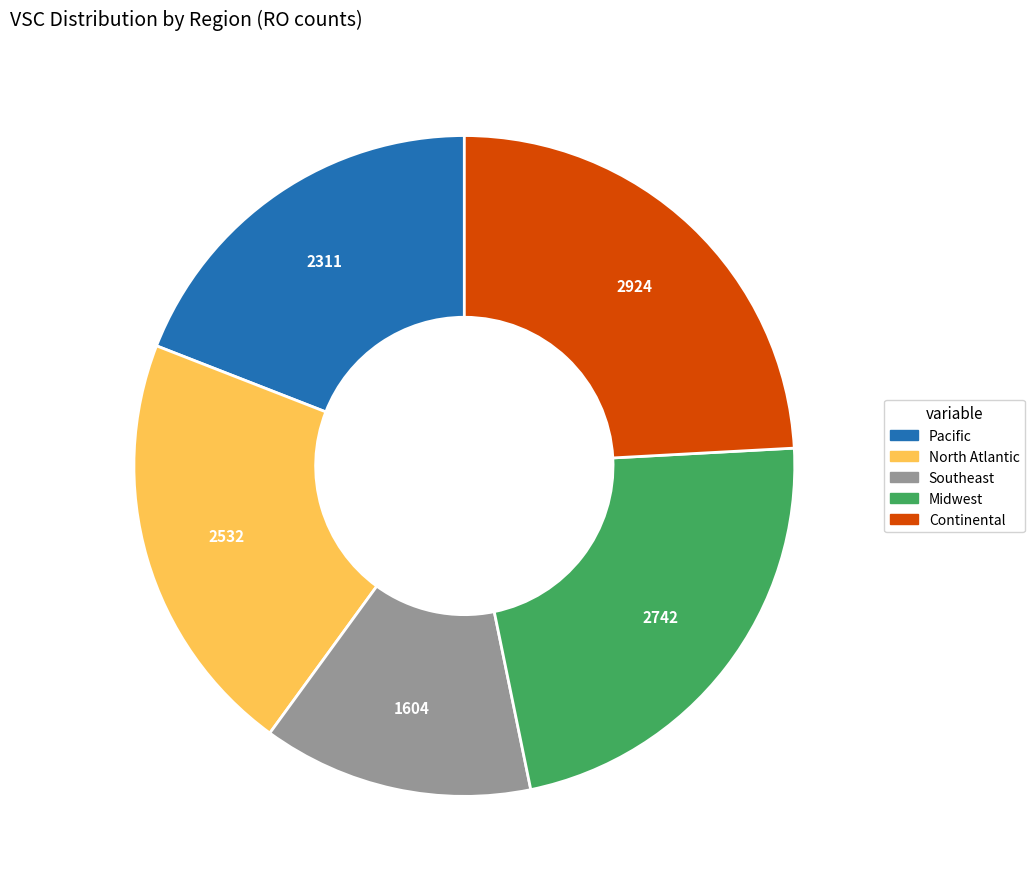

Is there a majority slice in this chart?

No